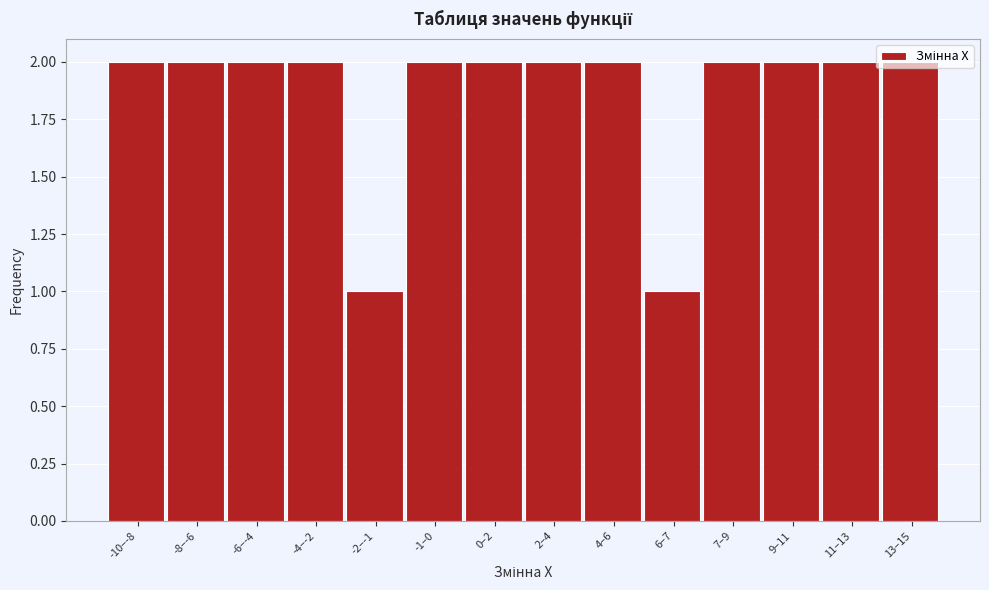

What is the ratio of the value at 11–13 to the value at -2–-1?

2.0